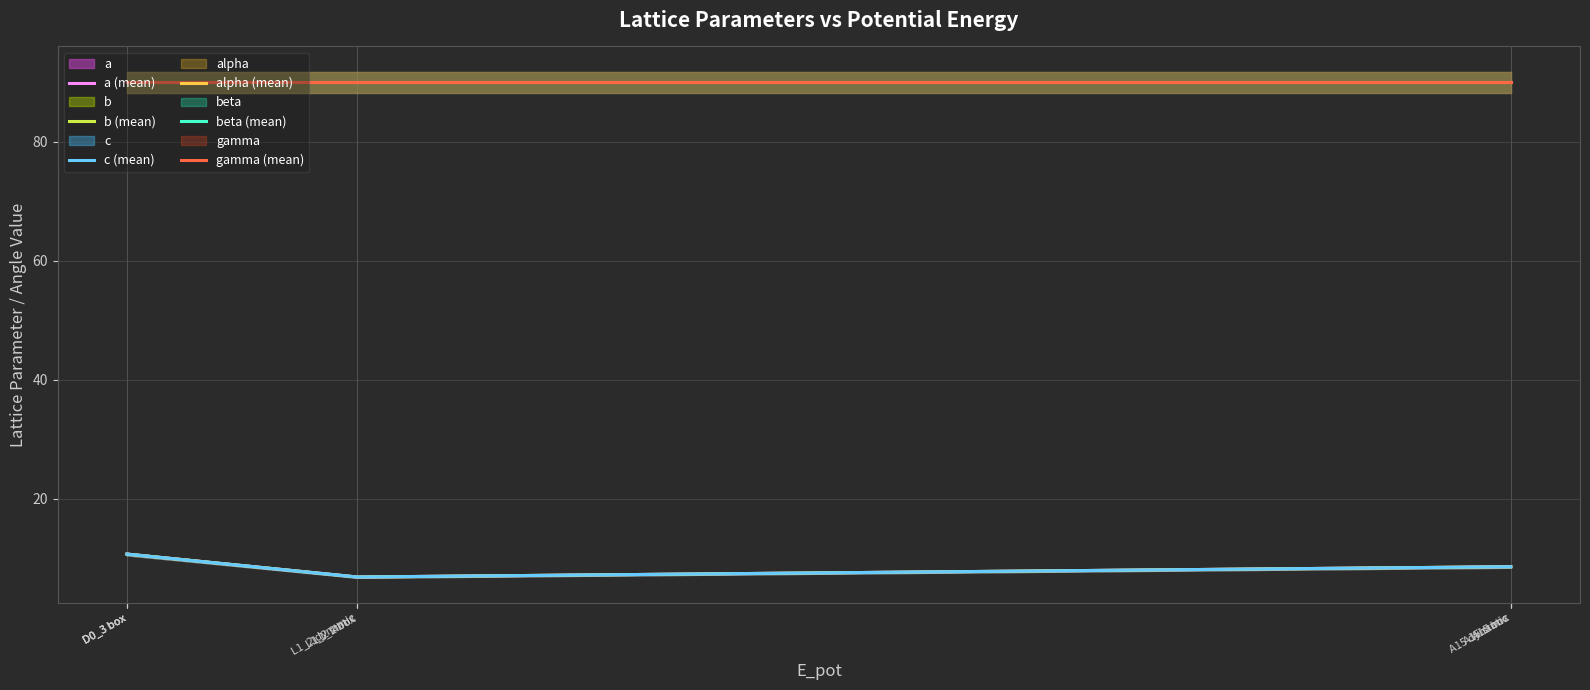

At which category is the sum across all series the highest?

D0_3 box